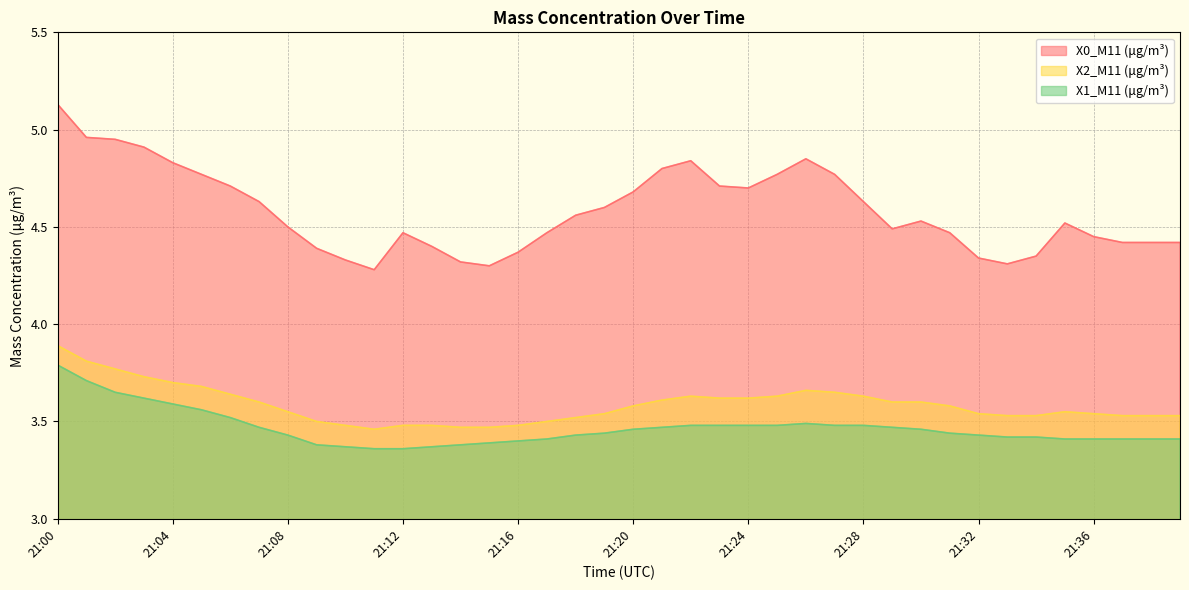

Where is the first local minimum for X0_M11 (μg/m³)?

21:11